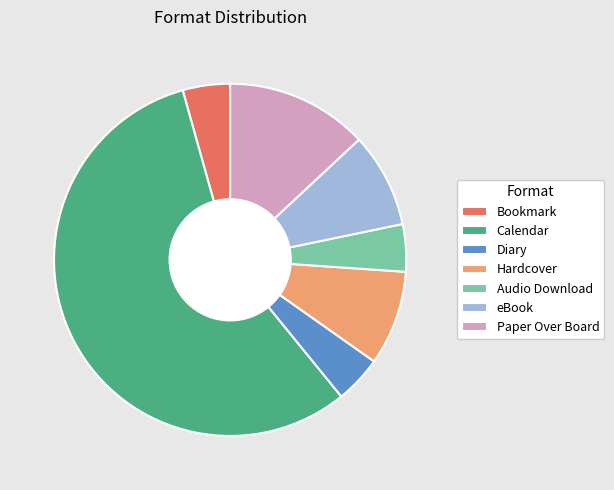

Does any single category account for the majority?

Yes